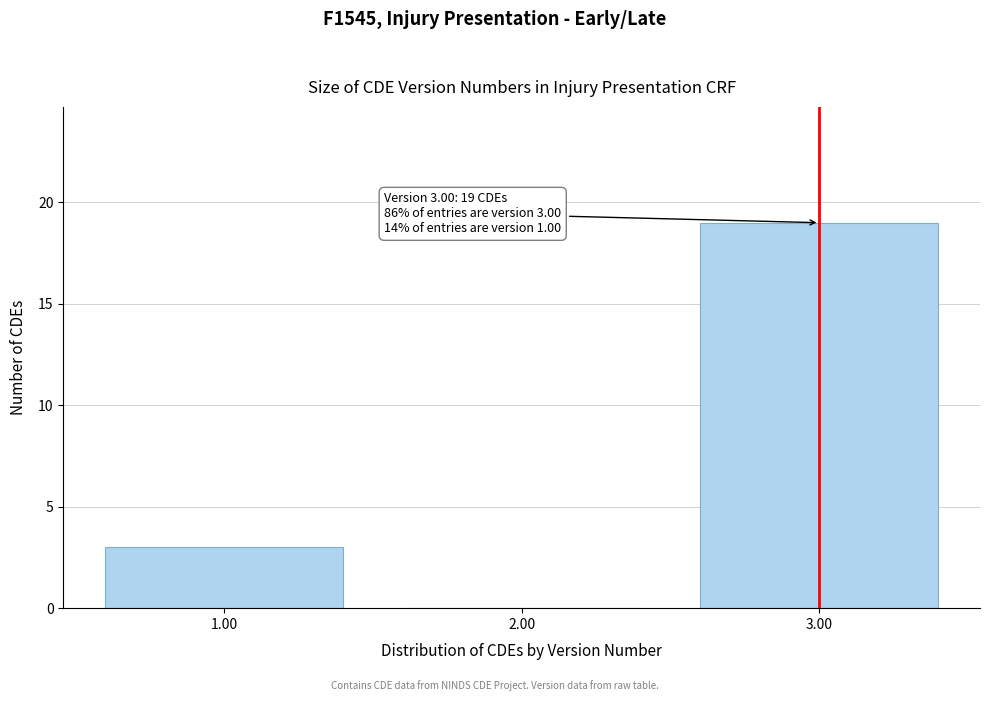

Reading right to left, transcribe all the data shown in this chart.

3.00=19	2.00=0	1.00=3